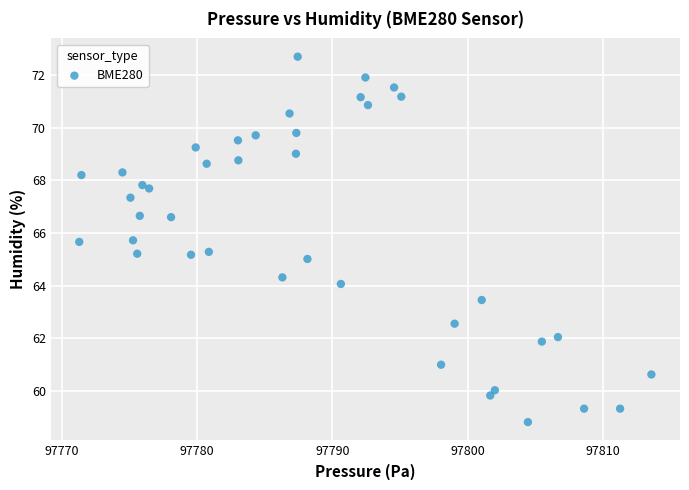

What is the range of X values (max minus min)?

42.2